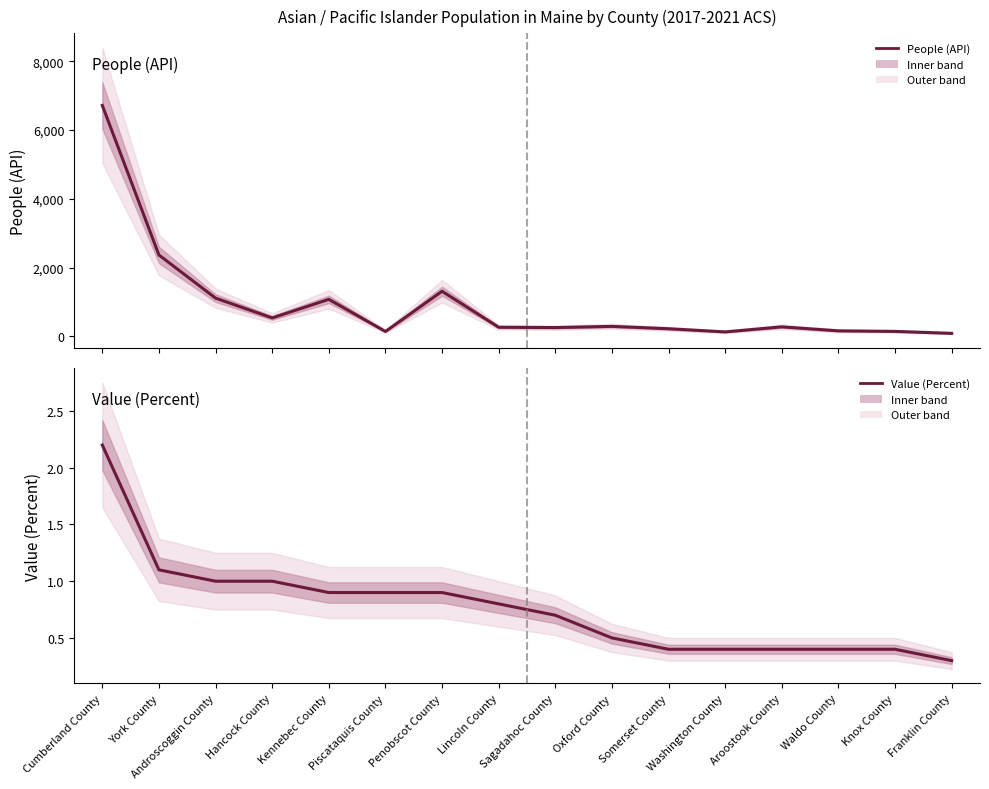

The value of Value (Percent) at Androscoggin County is 0.7. True or false?

False